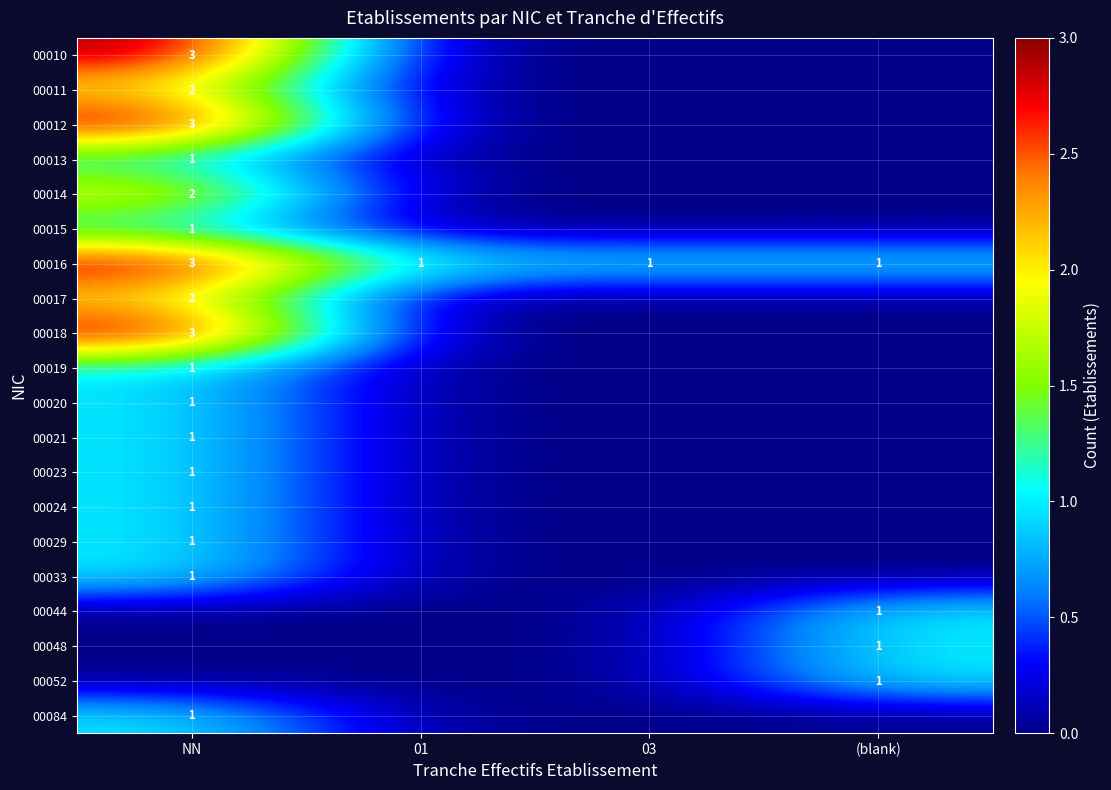

Which category has the lowest value in the 00019 series?

01